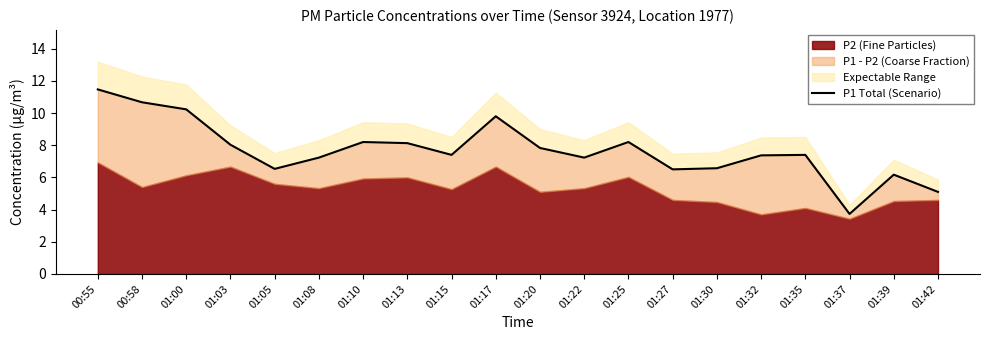

What is the value of the 10th point from the left?

9.8